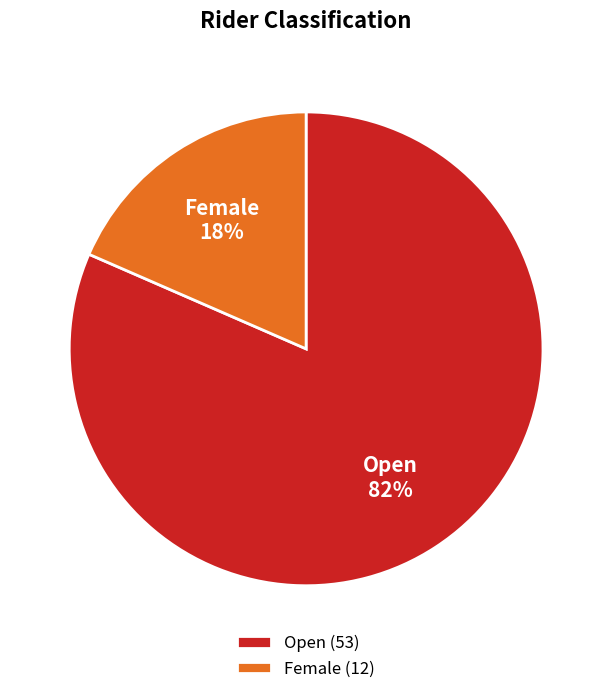

Is it true that Female is 12% of the pie?

False